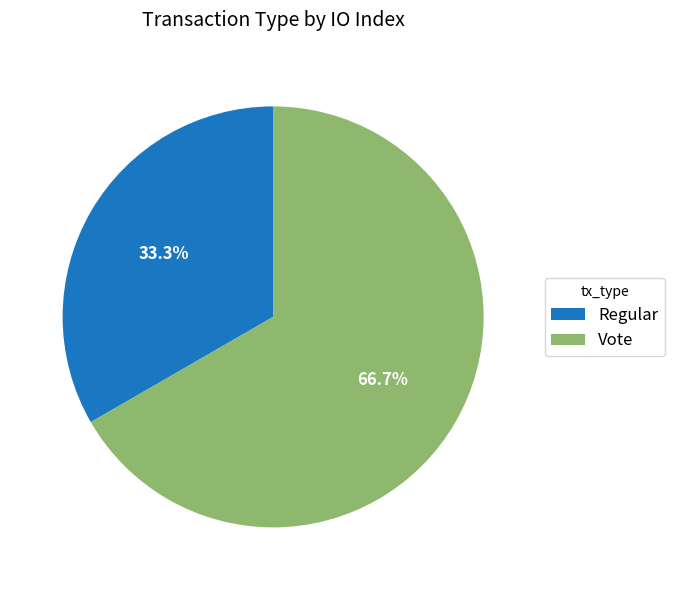

True or false: Vote accounts for 67% of the total.

True